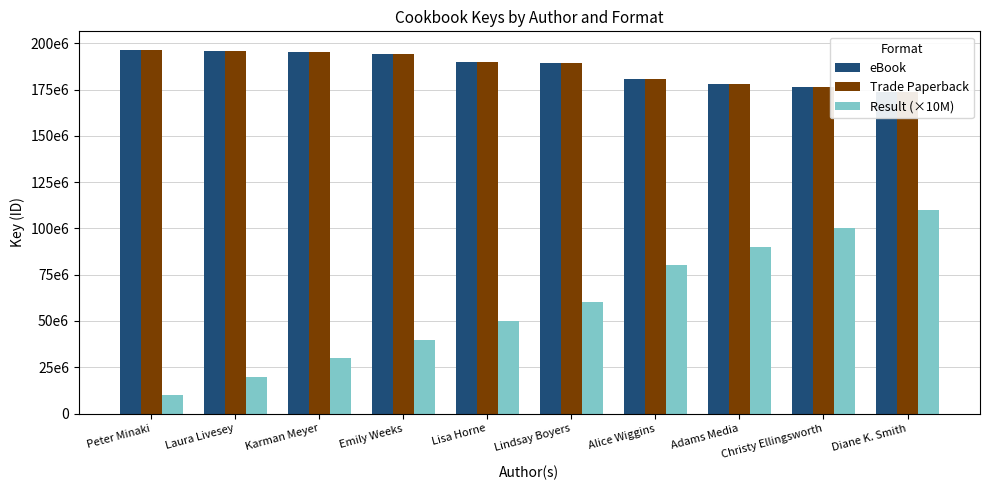

How many bars are there in each group?

3